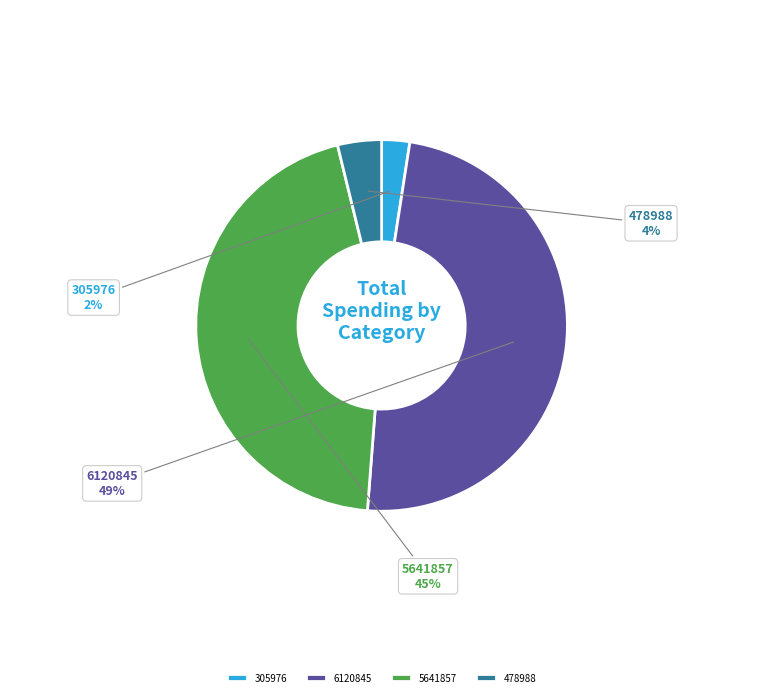

Which category has the smallest portion of the pie?

305976